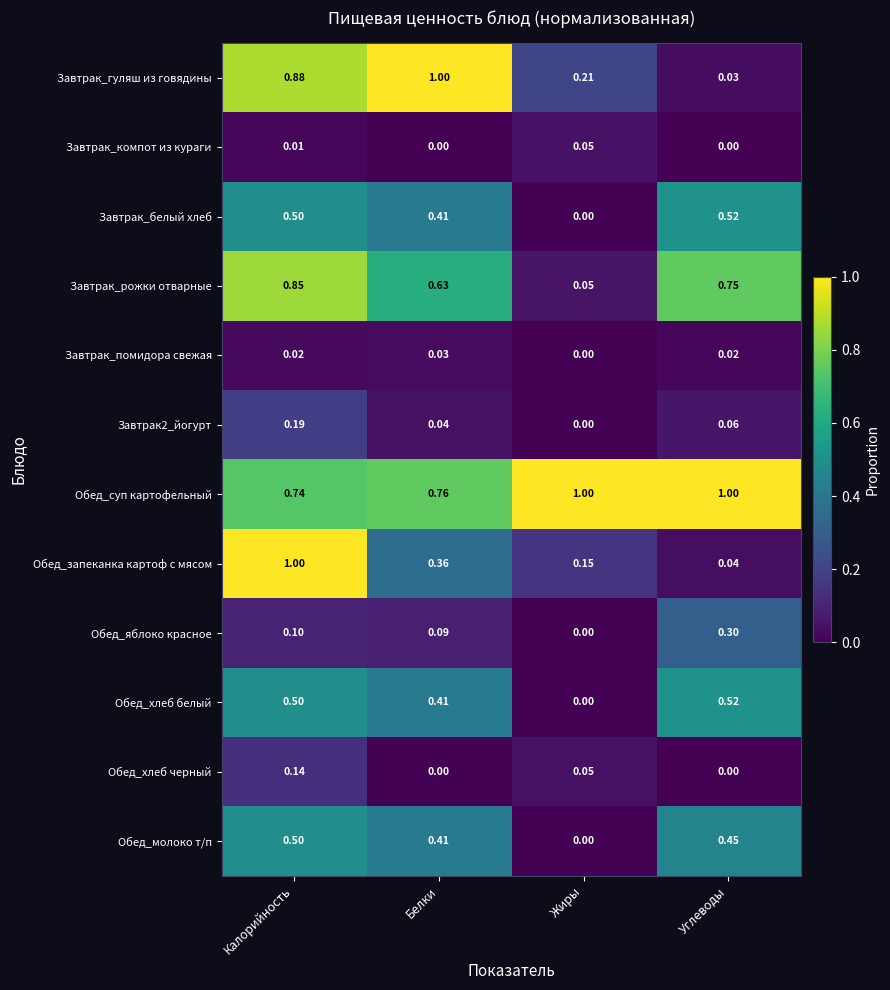

At which category is the sum across all series the highest?

Калорийность